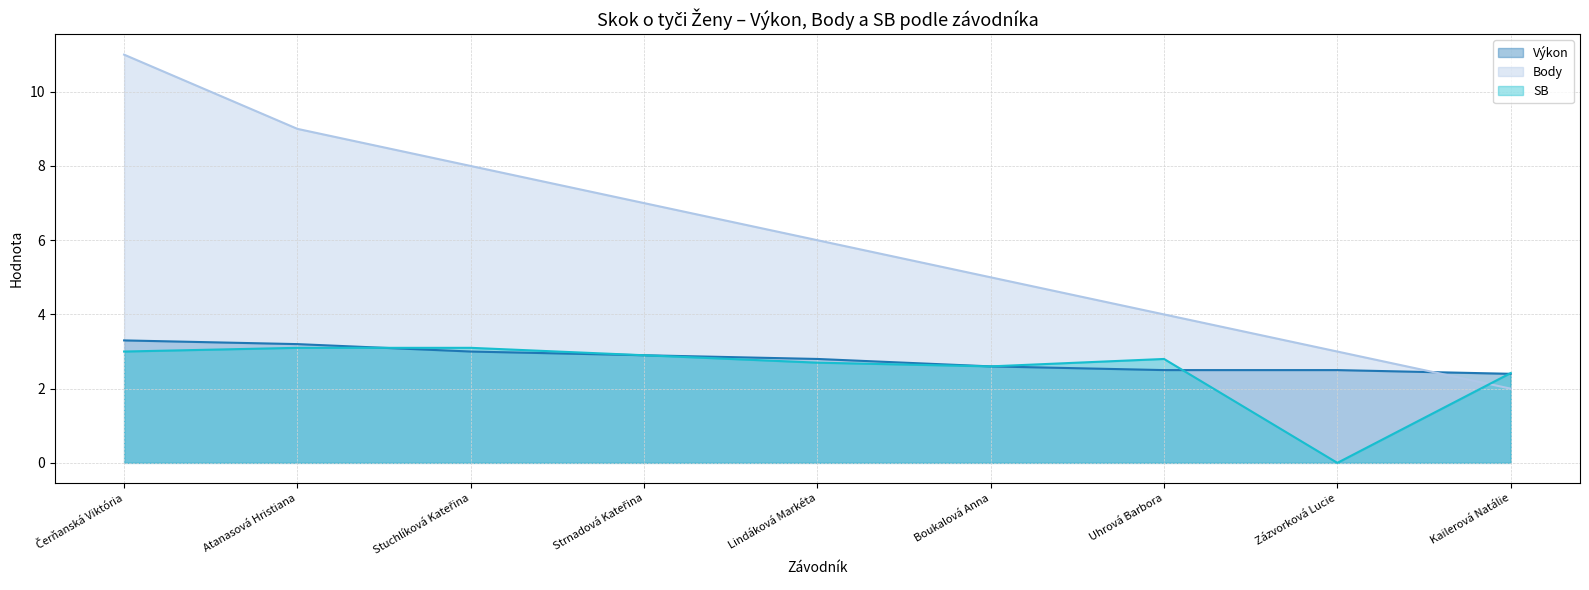

What is the spread (max minus min) of values at Atanasová Hristiana?

5.9